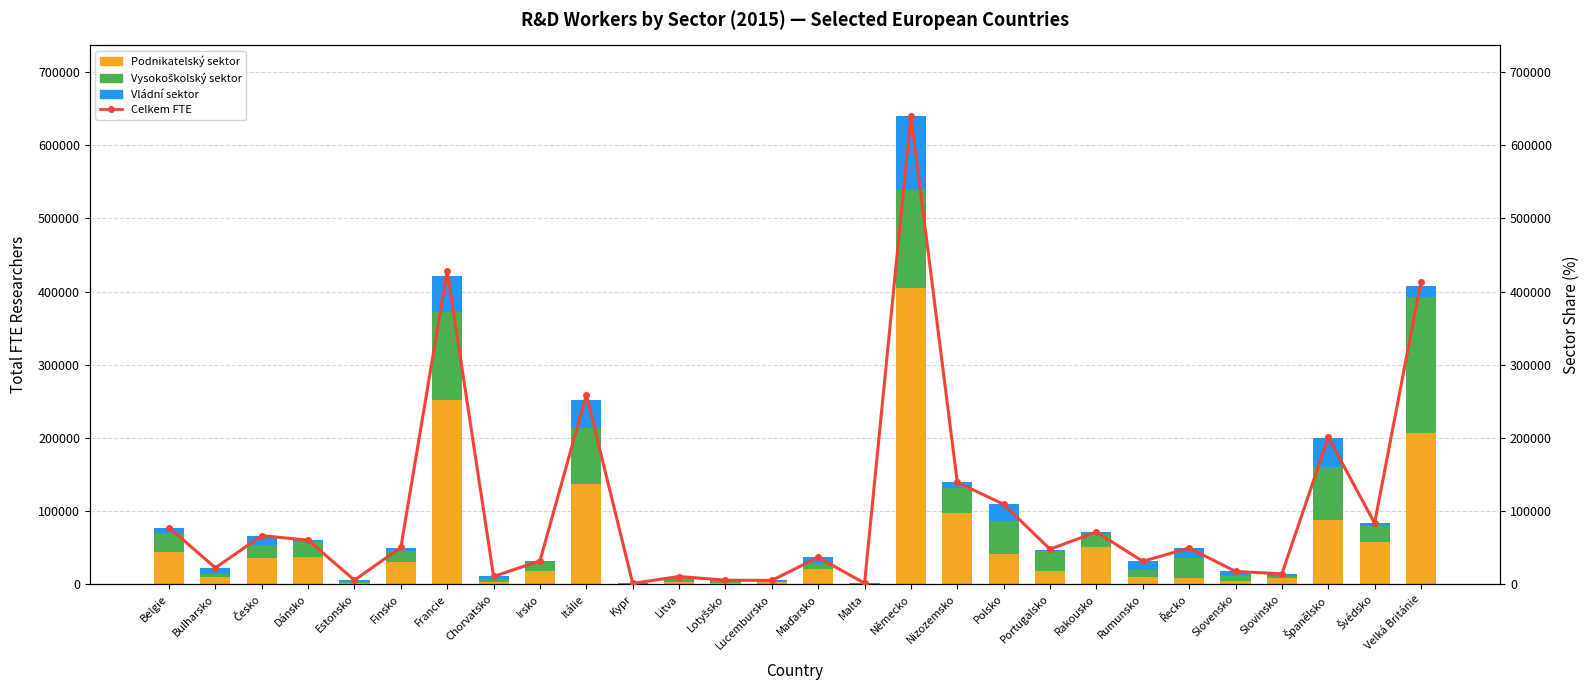

What is the label of the 26th bar from the right?

Česko